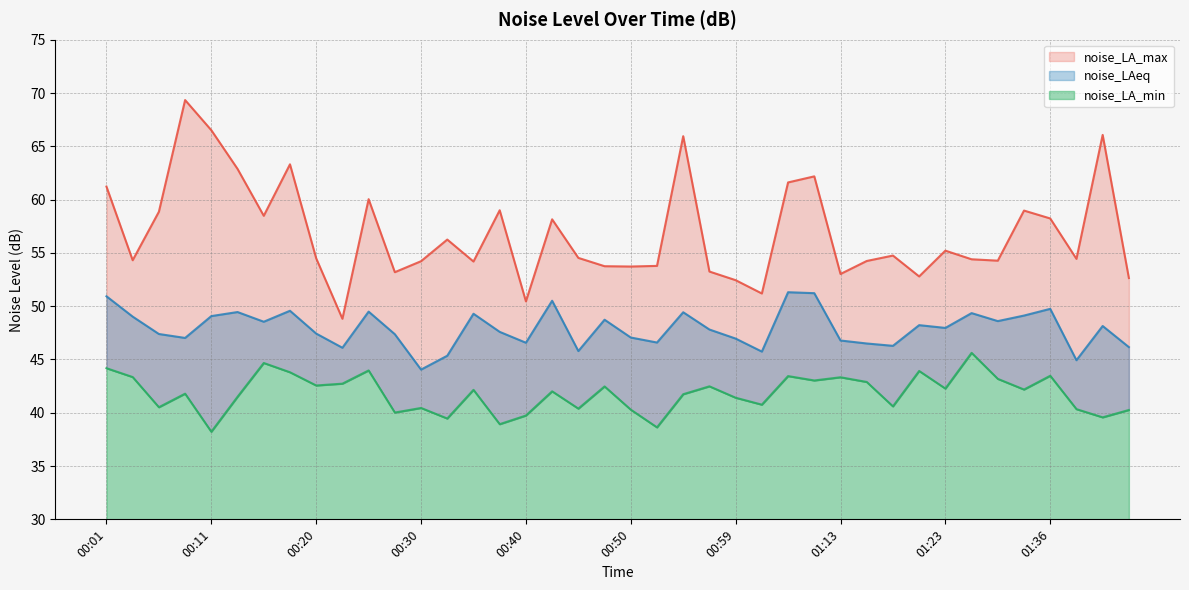

What is the difference between the maximum and second lowest values in the noise_LA_min series?

7.0